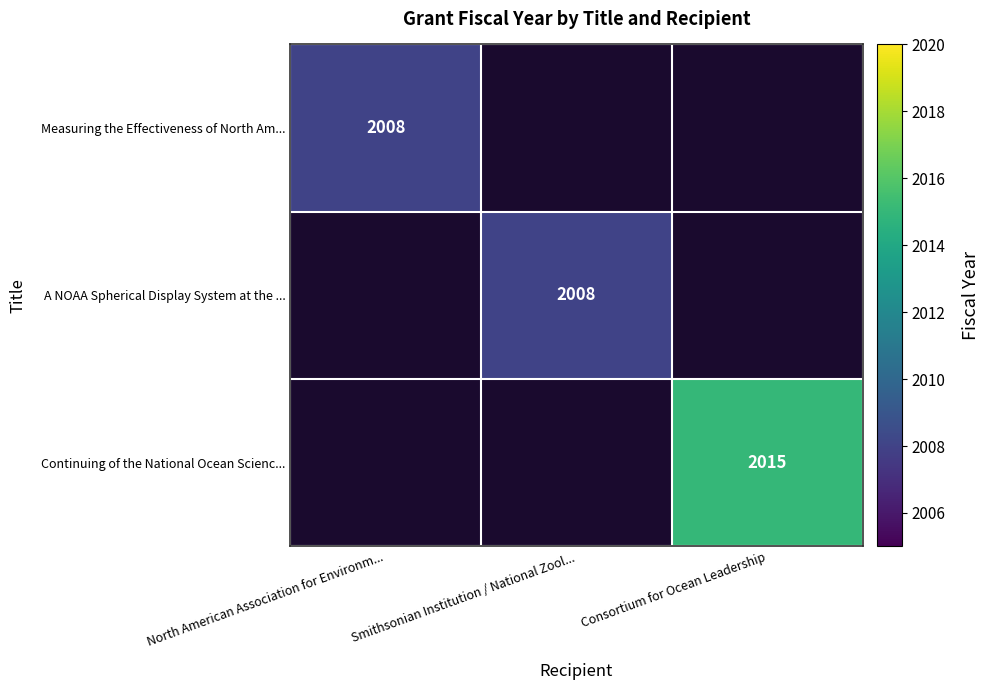

The Measuring the Effectiveness of North Am... series shows 409 at North American Association for Environm.... True or false?

False